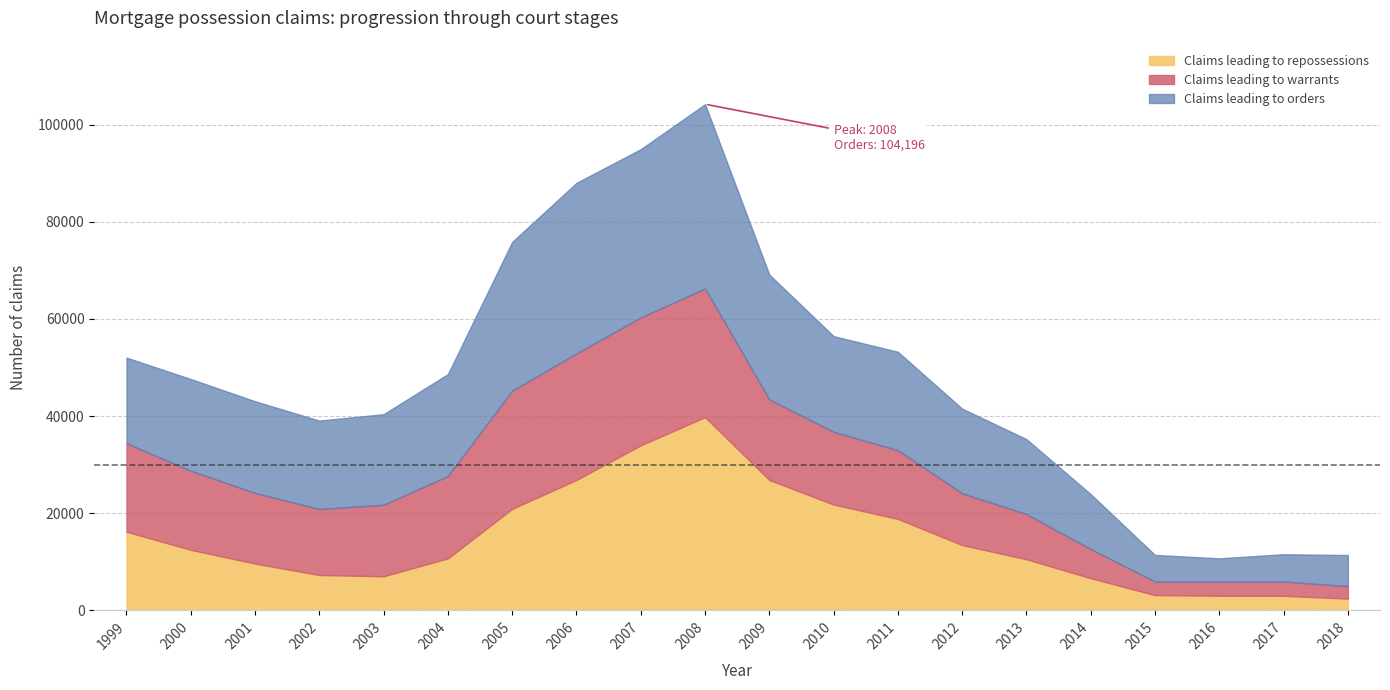

The Claims leading to orders series shows 11386 at 2018. True or false?

True